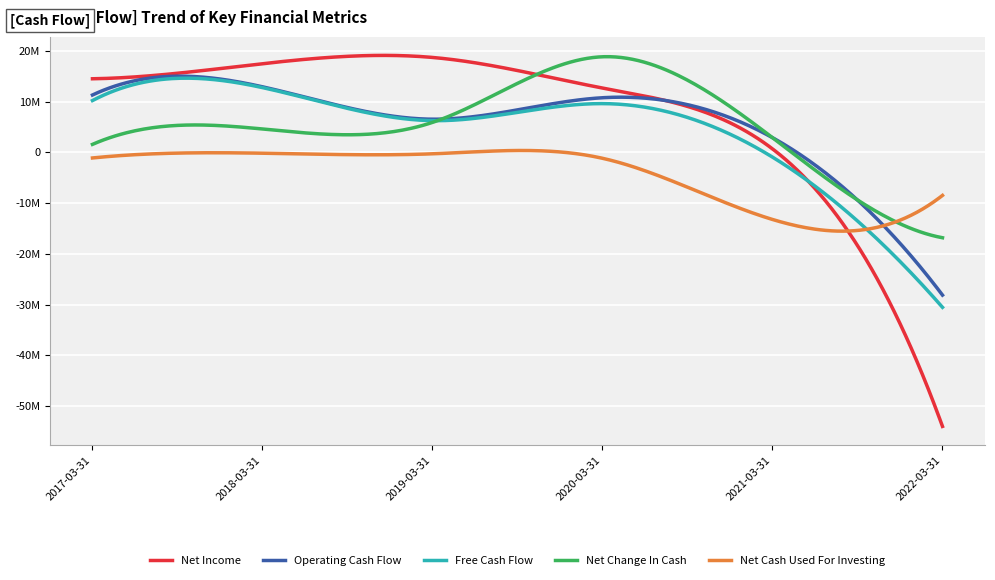

What are all the series names shown in the legend?

Net Income, Operating Cash Flow, Free Cash Flow, Net Change In Cash, Net Cash Used For Investing